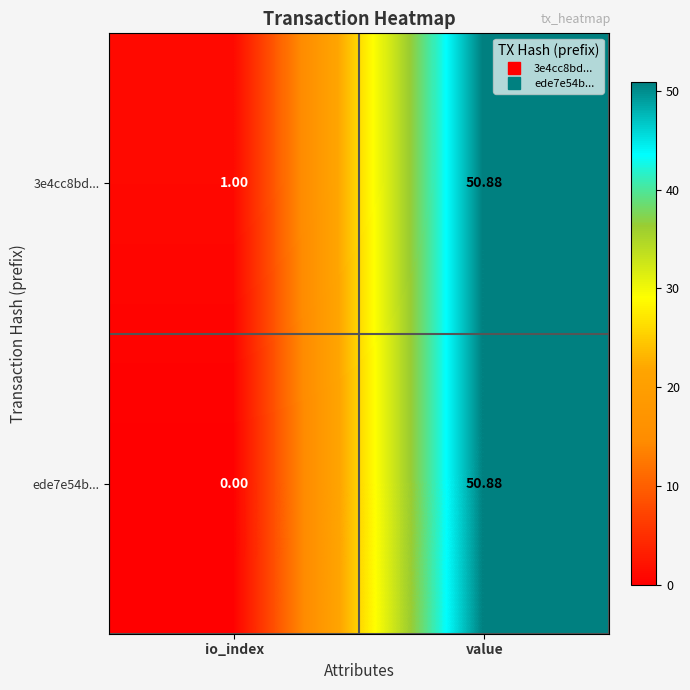

How many distinct data groups are displayed?

2